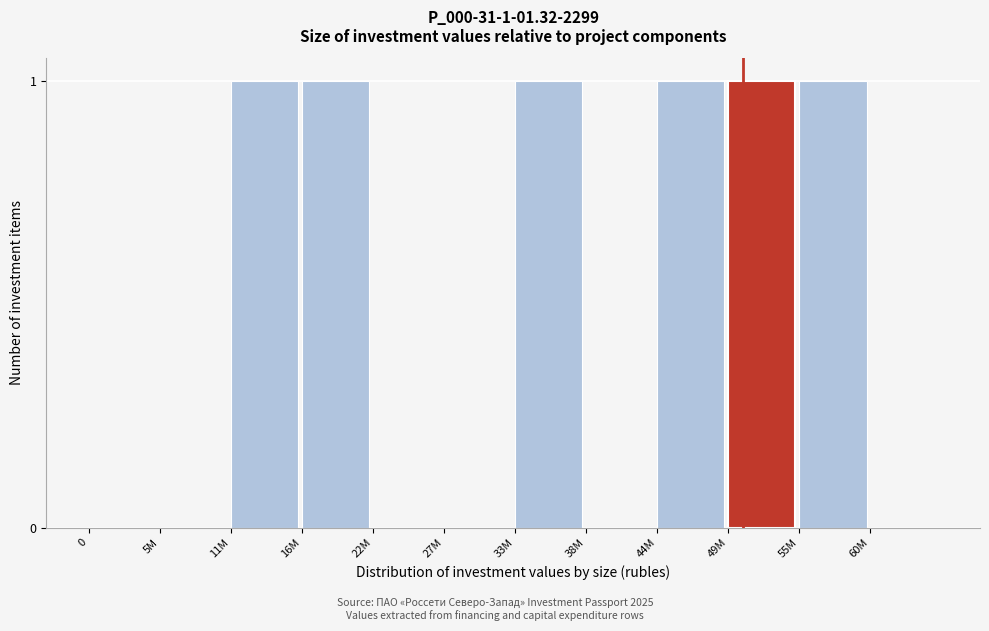

Reading left to right, list all the values displayed in this chart.

0=0	5M=0	11M=1	16M=1	22M=0	27M=0	33M=1	38M=0	44M=1	49M=1	55M=1	60M=0